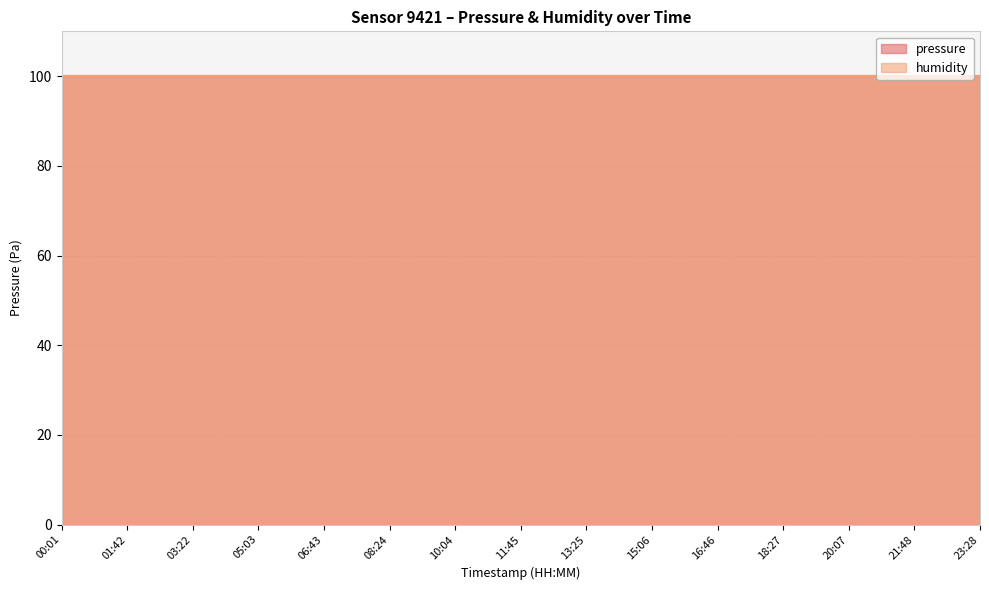

Reading left to right, extract all data points from this chart.

pressure: 59421.8	59421.8	59421.8	59421.8	59421.8	59421.8	59421.8	59421.8	59421.8	59421.8	59421.8	59421.8	59421.8	59421.8	59421.8
humidity: 100.0	100.0	100.0	100.0	100.0	100.0	100.0	100.0	100.0	100.0	100.0	100.0	100.0	100.0	100.0